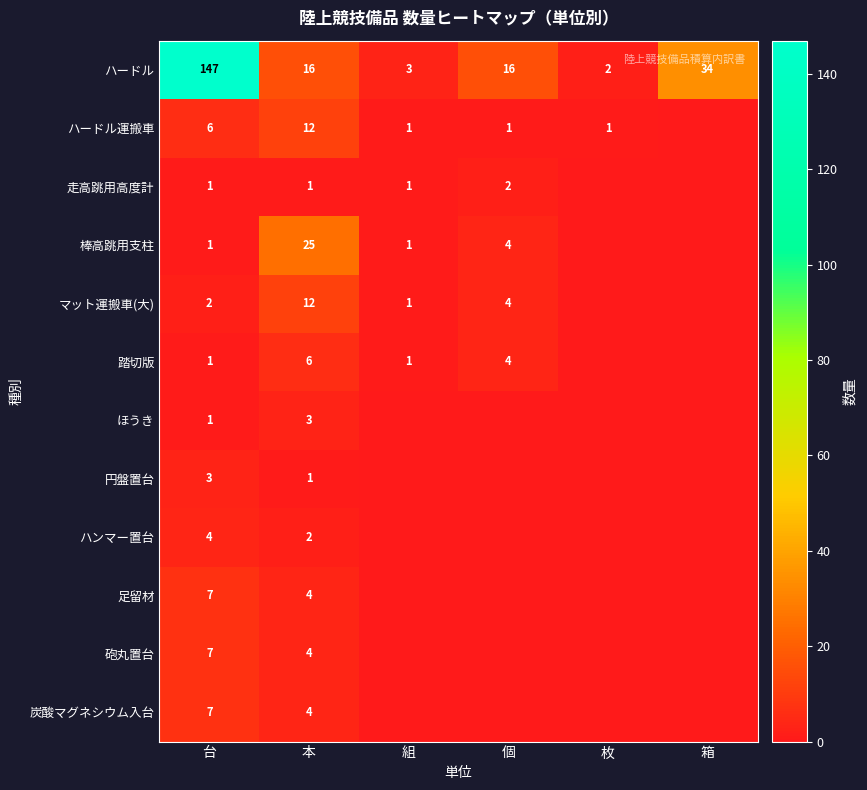

The マット運搬車(大) series shows 12 at 本. True or false?

True